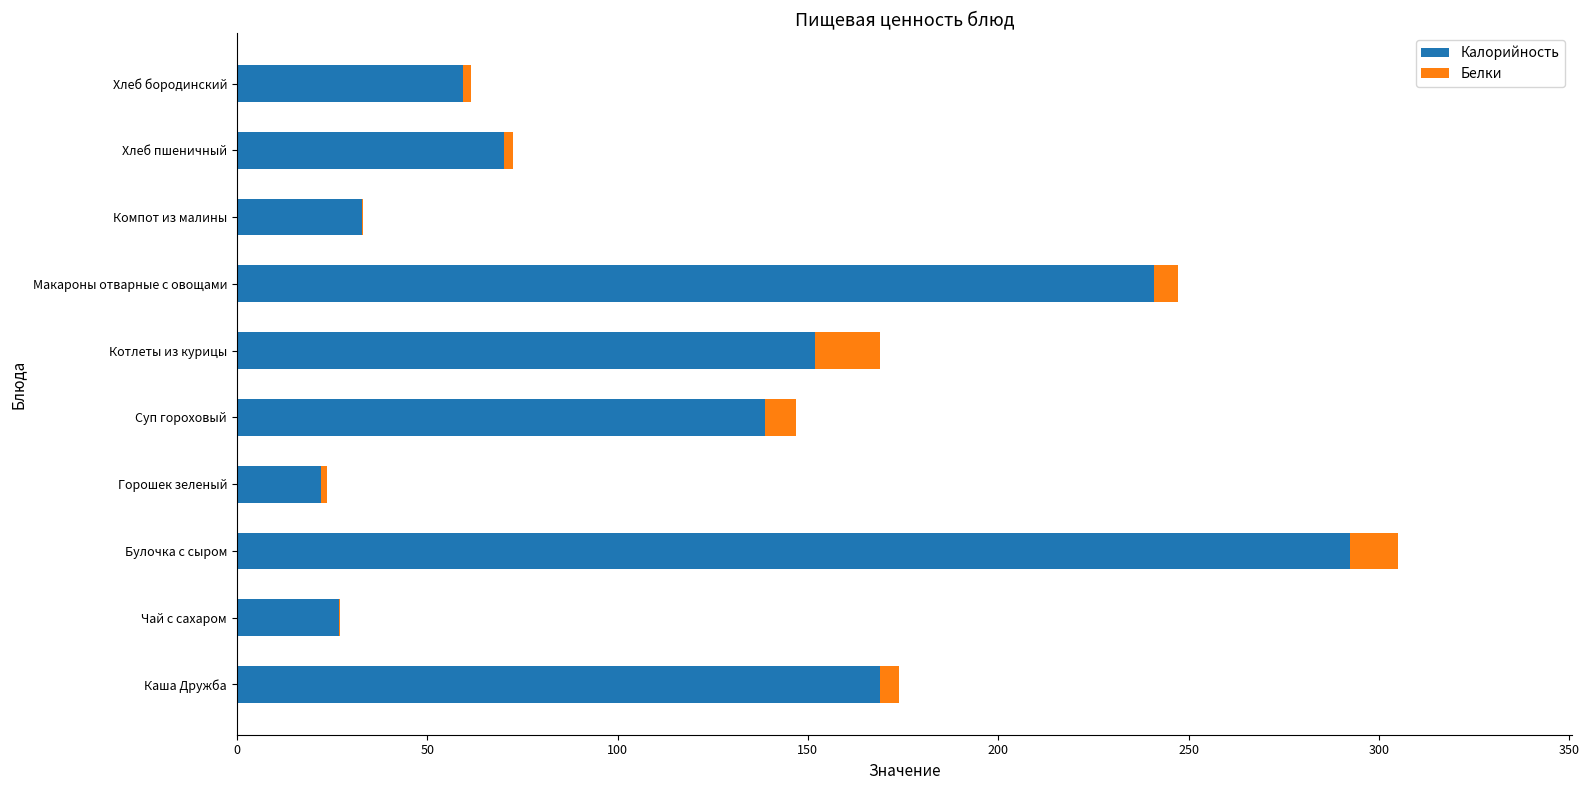

The value of Калорийность at Хлеб пшеничный is 42.0. True or false?

False